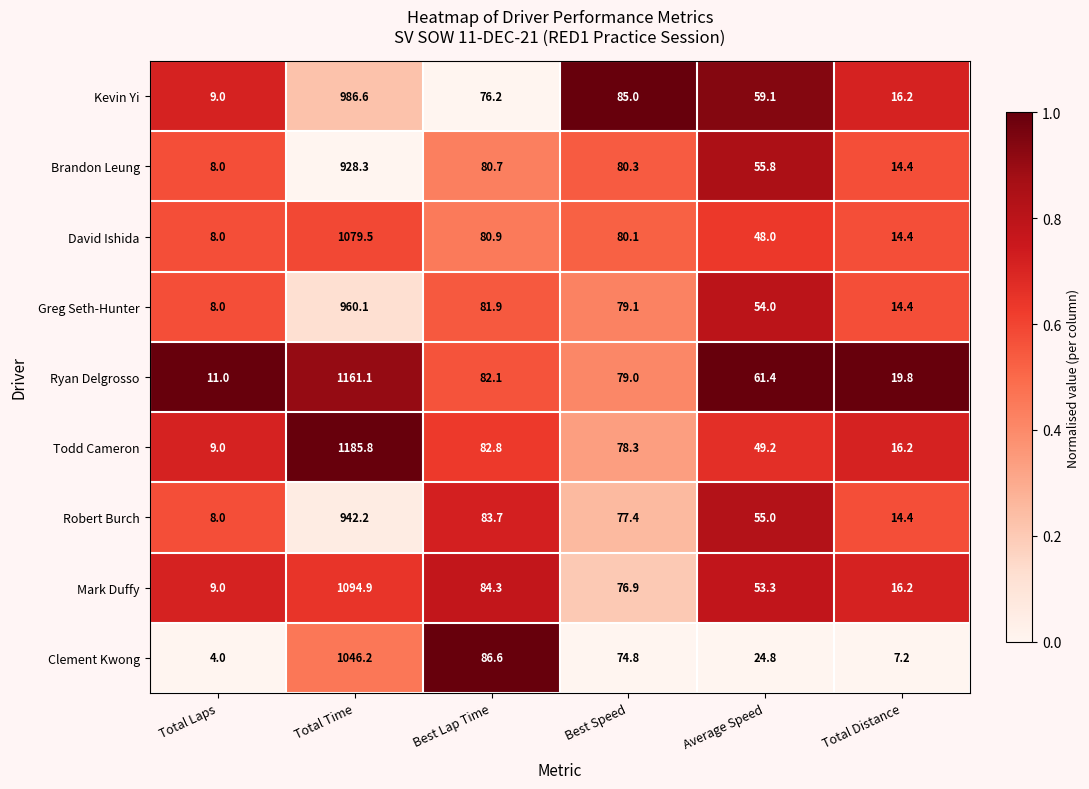

At which label is Ryan Delgrosso closest to 586?

Best Lap Time